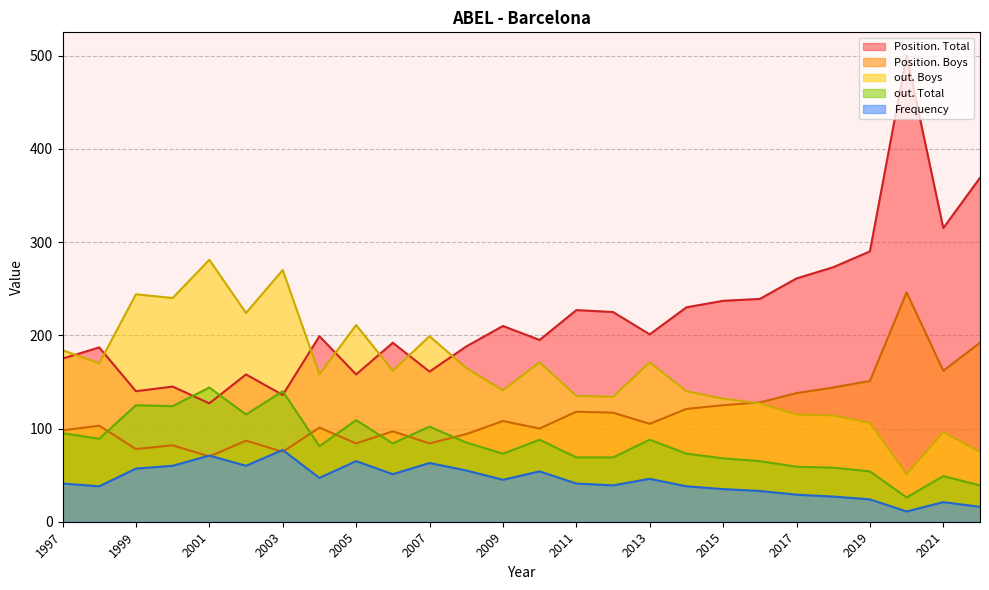

Reading right to left, extract all data points from this chart.

Frequency: 1997=41	1998=38	1999=57	2000=60	2001=71	2002=60	2003=77	2004=47	2005=65	2006=51	2007=63	2008=55	2009=45	2010=54	2011=41	2012=39	2013=46	2014=38	2015=35	2016=33	2017=29	2018=27	2019=24	2020=11	2021=21	2022=16
Position. Total: 1997=175	1998=187	1999=140	2000=145	2001=127	2002=158	2003=136	2004=199	2005=158	2006=192	2007=161	2008=188	2009=210	2010=195	2011=227	2012=225	2013=201	2014=230	2015=237	2016=239	2017=261	2018=273	2019=290	2020=500	2021=315	2022=369
Position. Boys: 1997=98	1998=103	1999=78	2000=82	2001=70	2002=87	2003=75	2004=101	2005=84	2006=97	2007=84	2008=94	2009=108	2010=100	2011=118	2012=117	2013=105	2014=121	2015=125	2016=128	2017=138	2018=144	2019=151	2020=246	2021=162	2022=192
out. Total: 1997=95	1998=89	1999=125	2000=124	2001=144	2002=115	2003=140	2004=81	2005=109	2006=84	2007=102	2008=85	2009=73	2010=88	2011=69	2012=69	2013=88	2014=73	2015=68	2016=65	2017=59	2018=58	2019=54	2020=26	2021=49	2022=39
out. Boys: 1997=184	1998=170	1999=244	2000=240	2001=281	2002=224	2003=270	2004=158	2005=211	2006=162	2007=199	2008=165	2009=141	2010=171	2011=135	2012=134	2013=171	2014=140	2015=132	2016=127	2017=115	2018=114	2019=106	2020=51	2021=96	2022=75